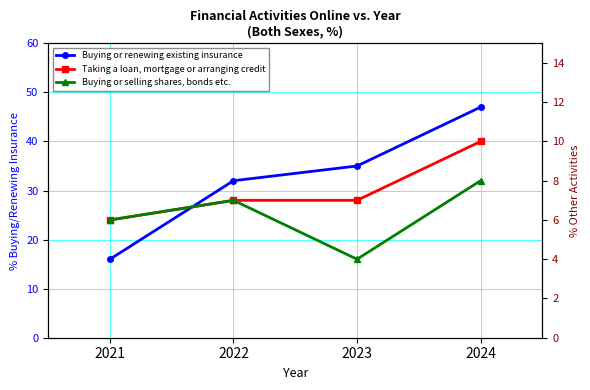

Which series has the largest range (max minus min)?

Buying or renewing existing insurance